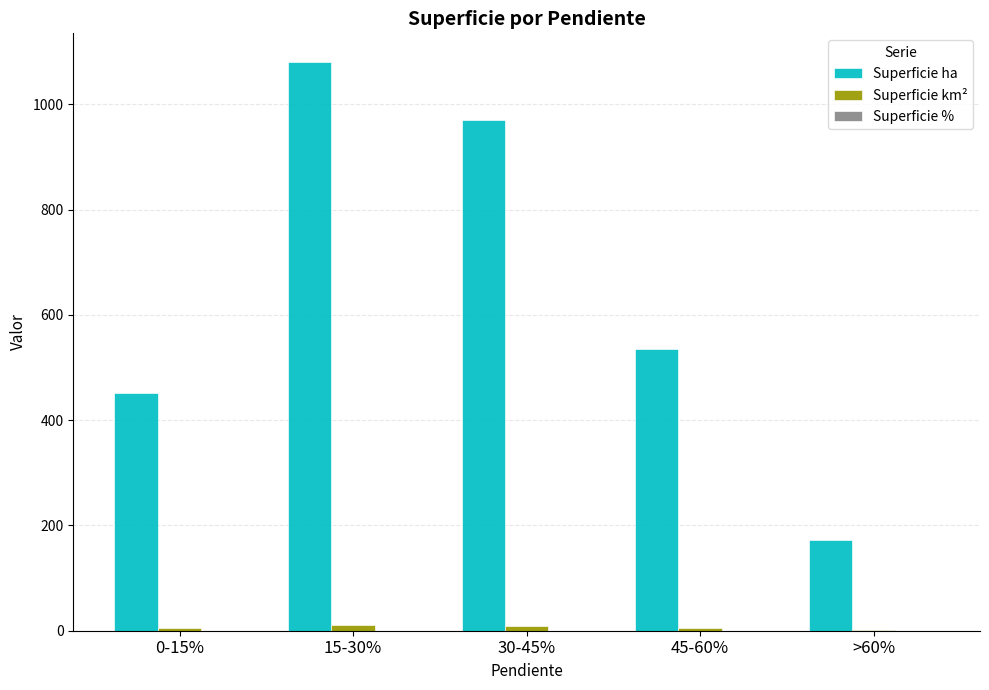

Which series has the largest total across all categories?

Superficie ha